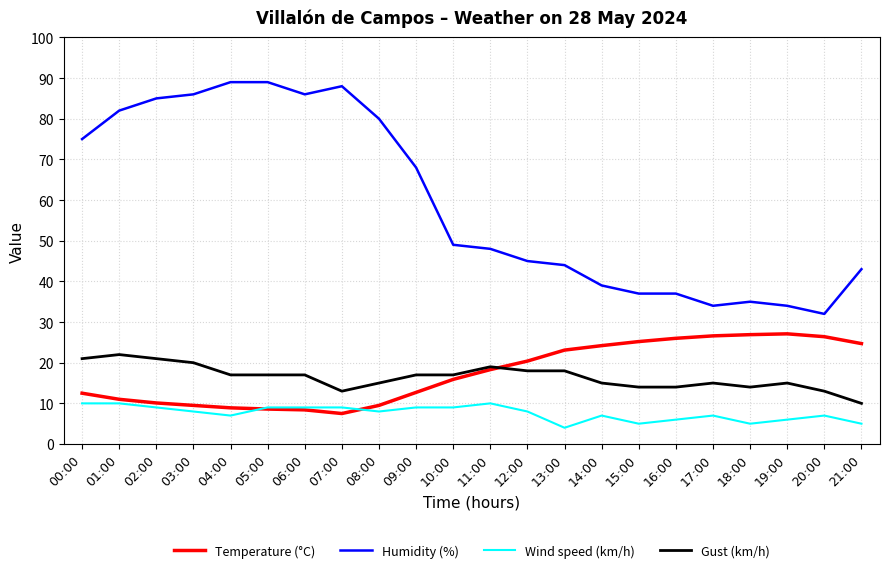

Where is the first local minimum for Wind speed (km/h)?

04:00